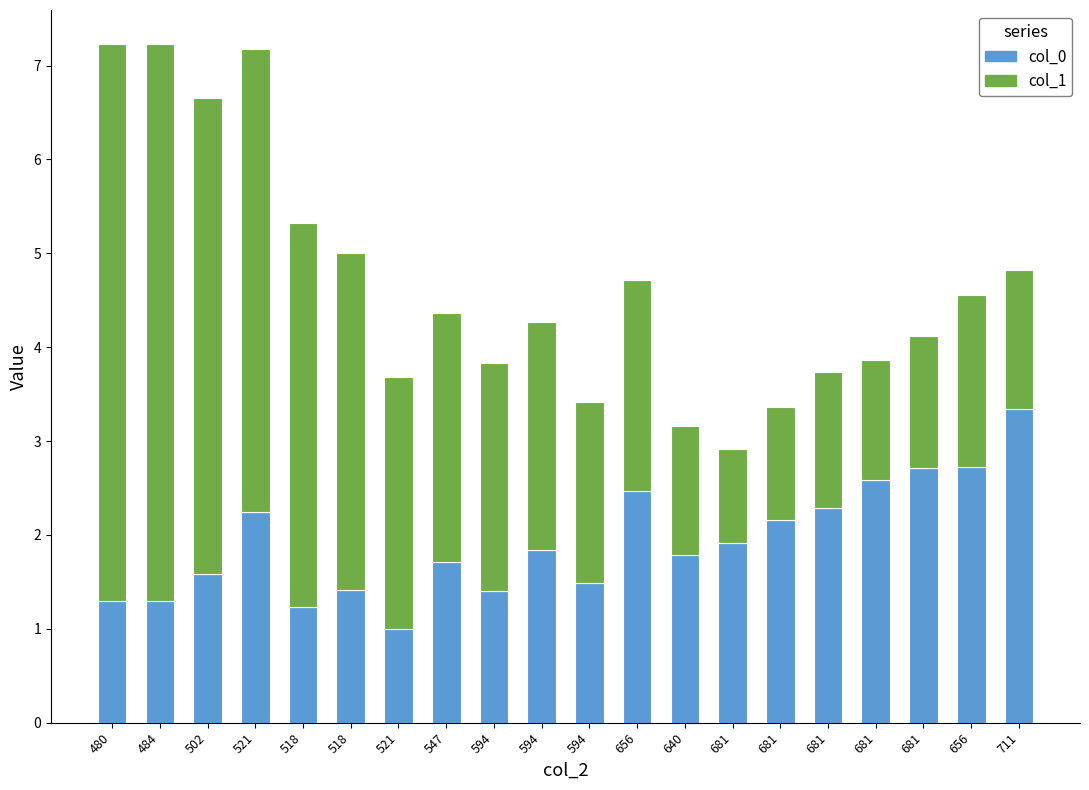

What is the difference between the col_1 values at 518 and 480?

1.8